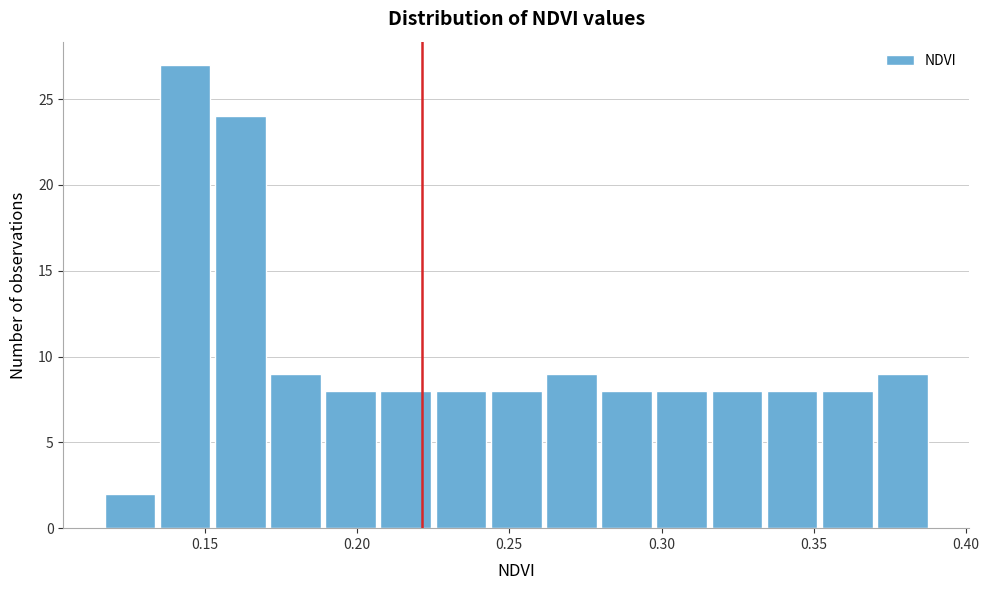

Read against the x-axis, roughly where is the centre of the tallest bar?

0.145